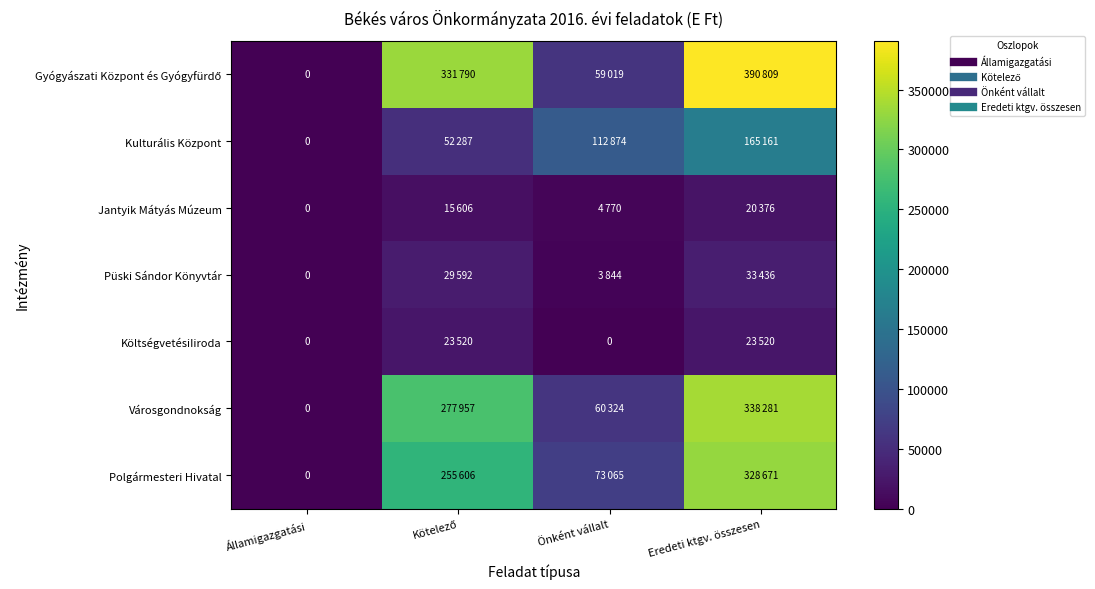

What is the total value across all series at Eredeti ktgv. összesen?

1300254